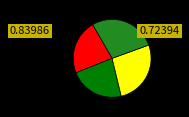

Is there a majority slice in this chart?

No